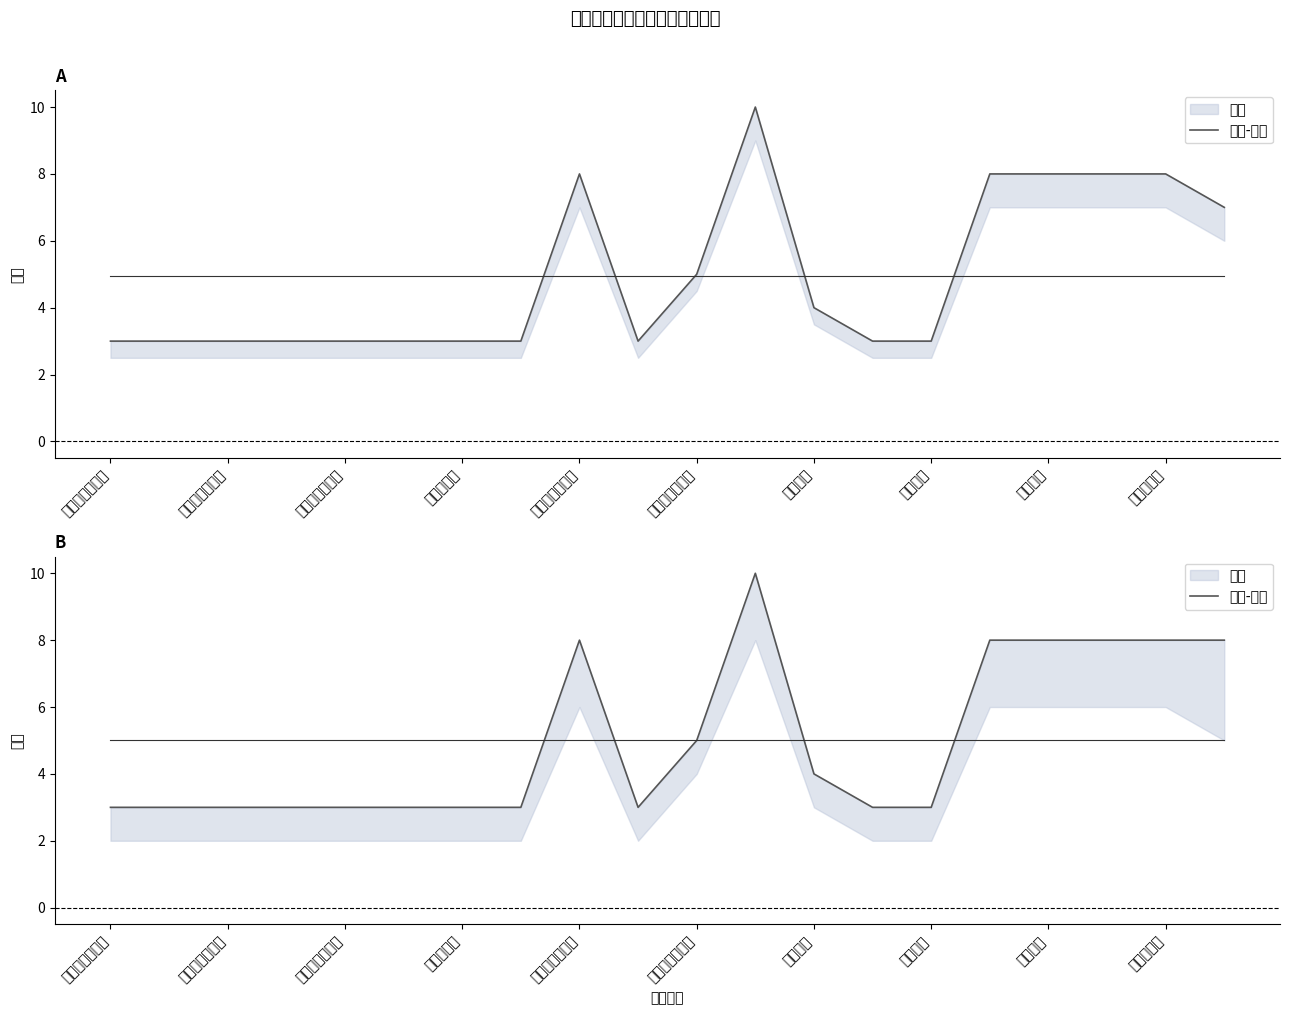

True or false: 分值-中线 has a value of 3 at 绩效目标合理性.

True